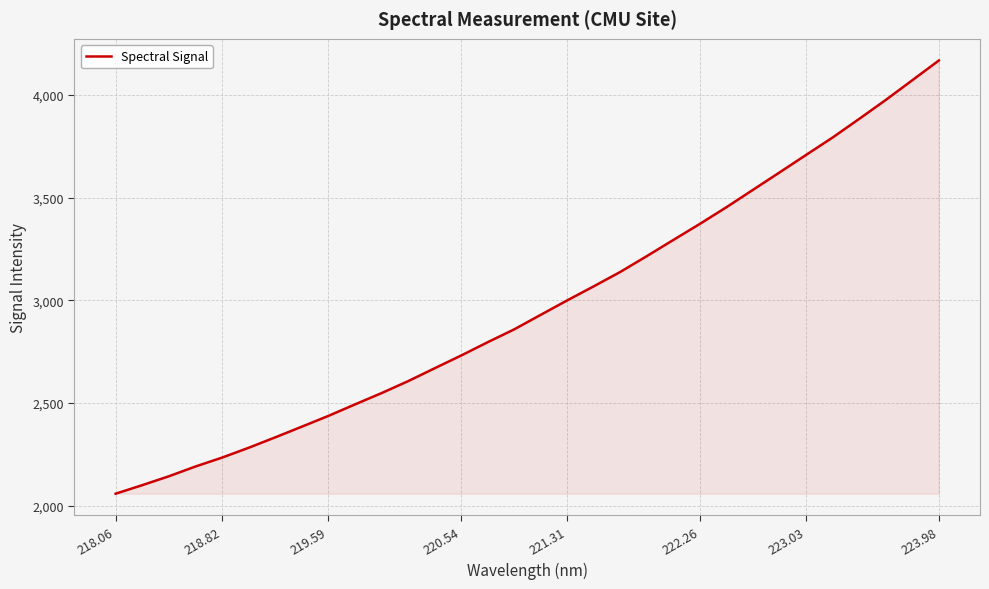

What is the difference between the maximum and minimum values?

2109.8